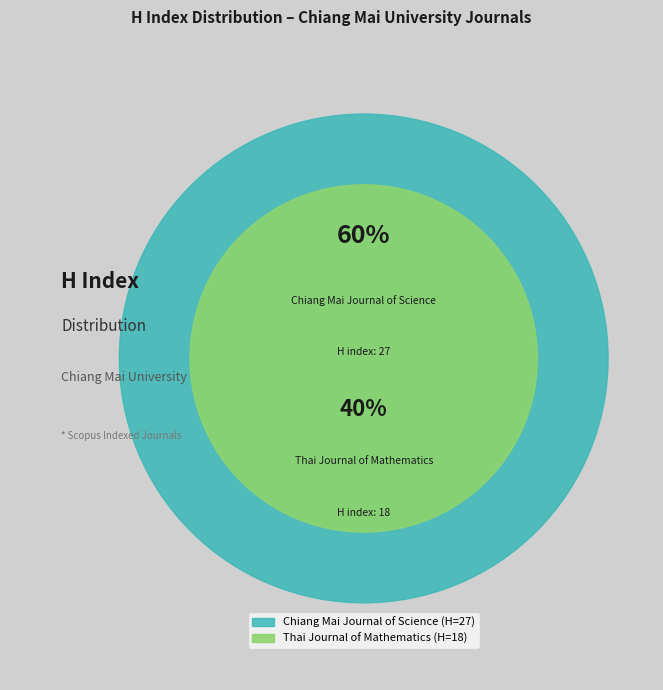

What is the change in value from Chiang Mai Journal of Science to Thai Journal of Mathematics?

-9